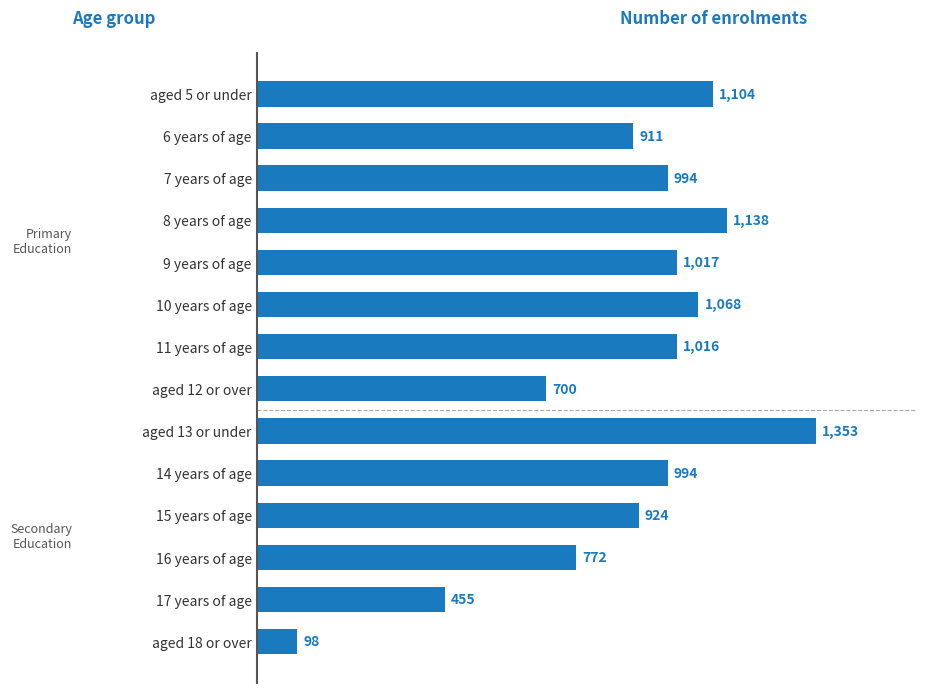

At which category does the chart reach its minimum across all series?

aged 18 or over